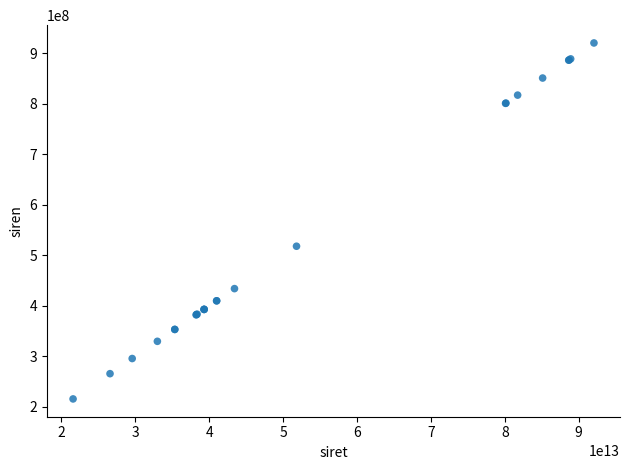

What Y value in the scatter plot is closest to 568226199?

518156849